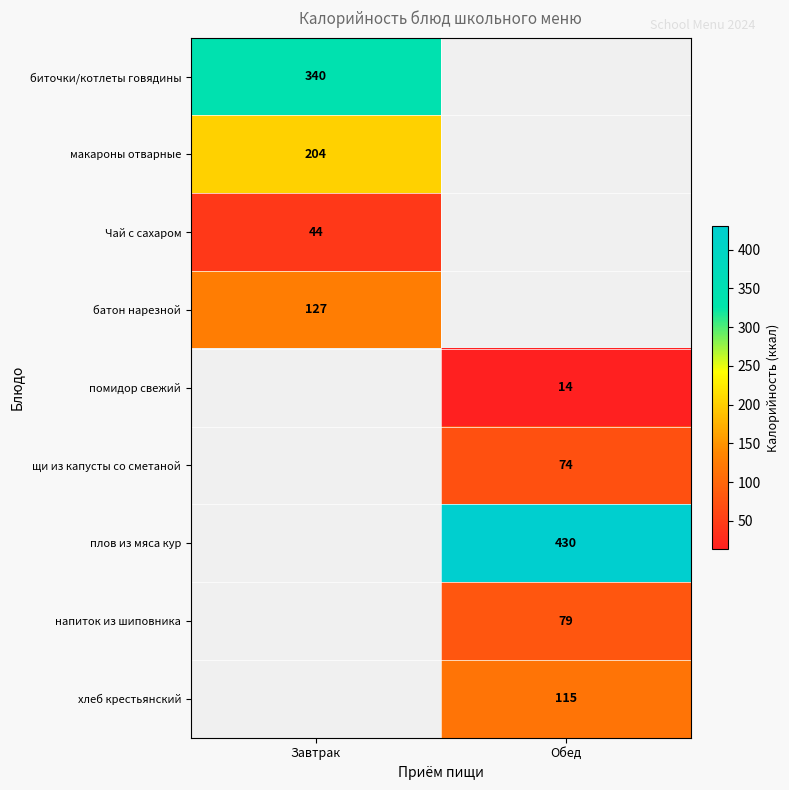

Is it true that плов из мяса кур equals 183 at Обед?

False